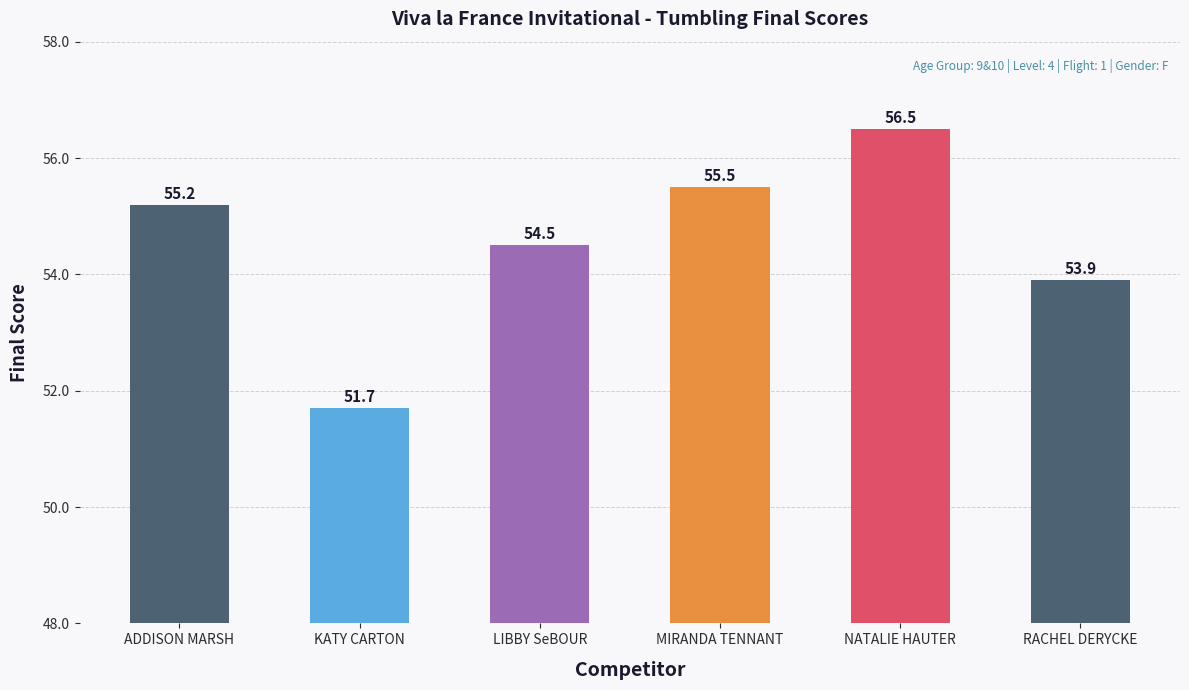

Reading left to right, transcribe all the data shown in this chart.

ADDISON MARSH=55.2	KATY CARTON=51.7	LIBBY SeBOUR=54.5	MIRANDA TENNANT=55.5	NATALIE HAUTER=56.5	RACHEL DERYCKE=53.9